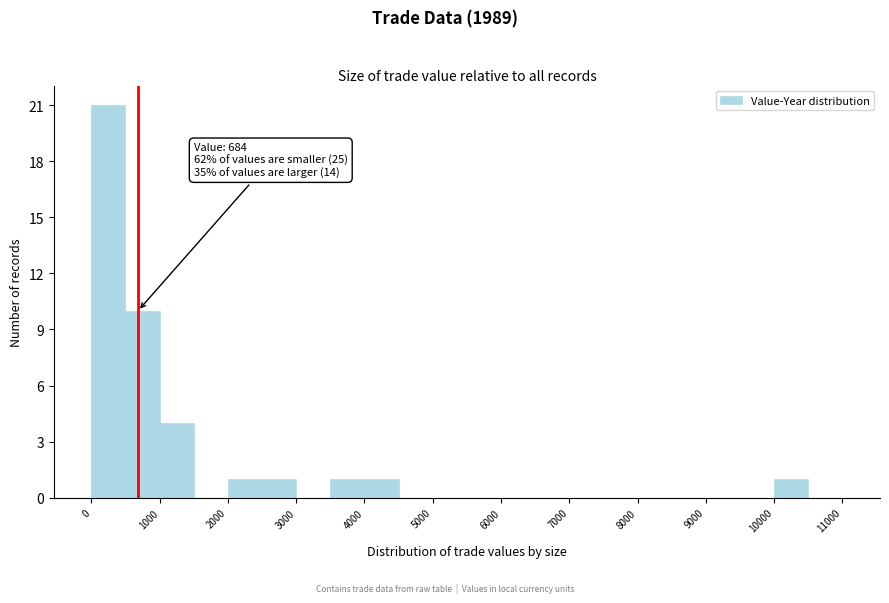

Over which range of the x-axis is the bar tallest?

0 to 500